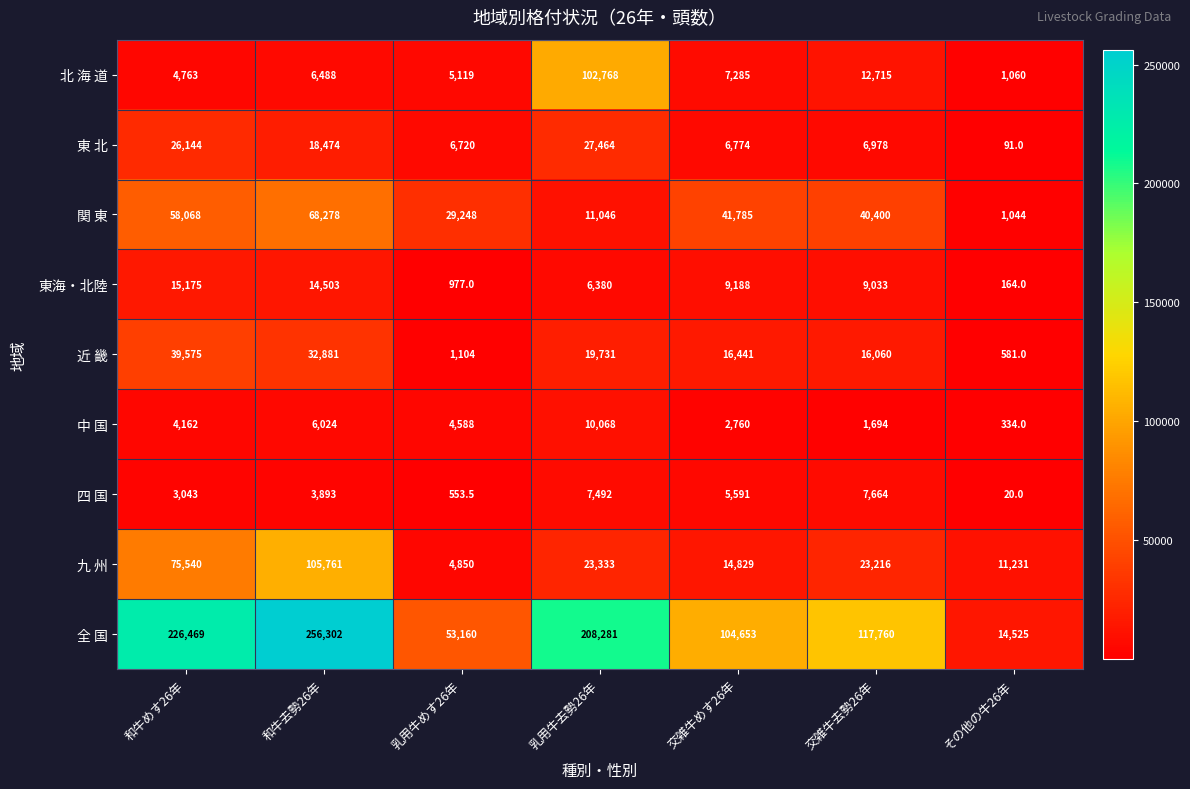

Which series has the largest total across all categories?

全 国